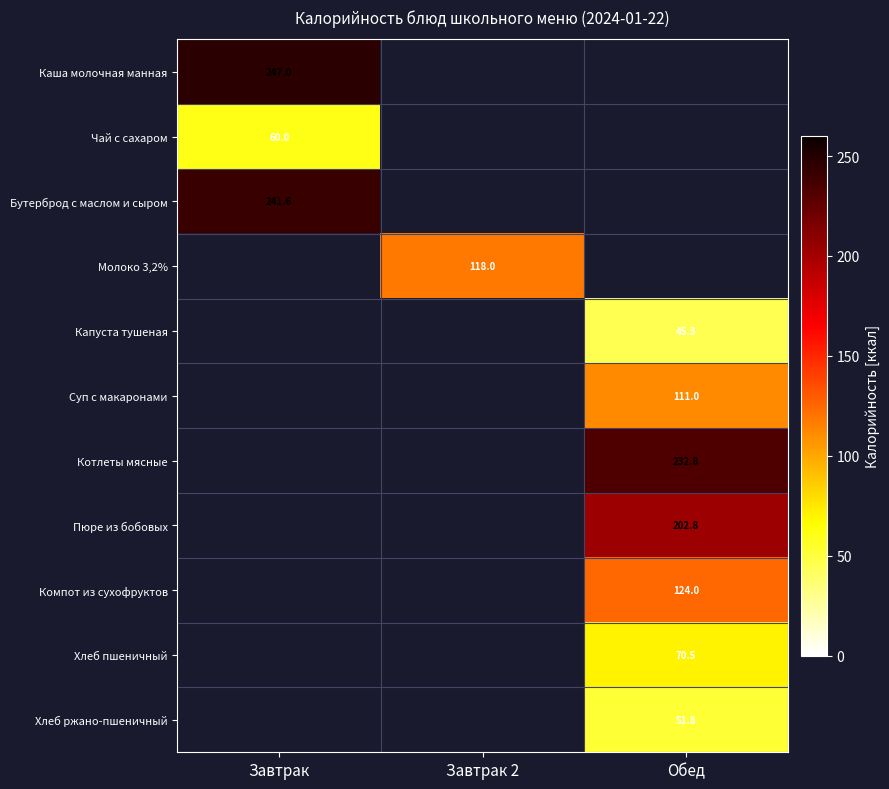

Is the value of Котлеты мясные at Обед greater than the value of Суп с макаронами at Обед?

Yes